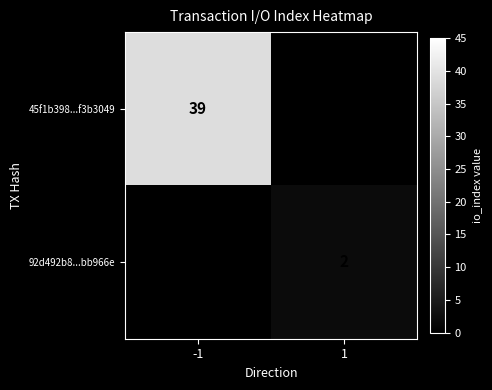

The 45f1b398...f3b3049 series shows 12 at -1. True or false?

False